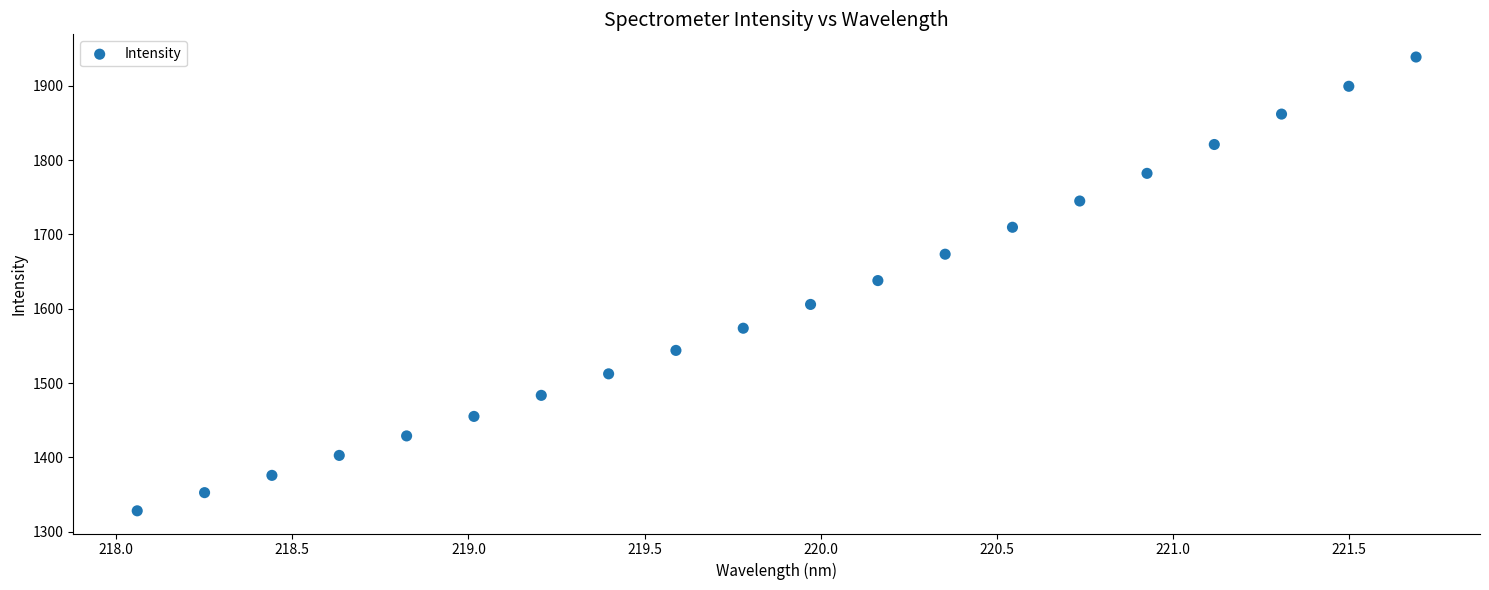

What is the range of Y values (max minus min)?

610.4